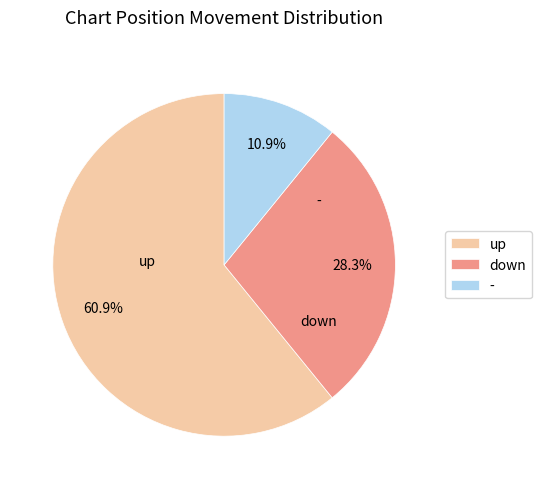

To the nearest percent, what is the combined percentage of up and down?

89%